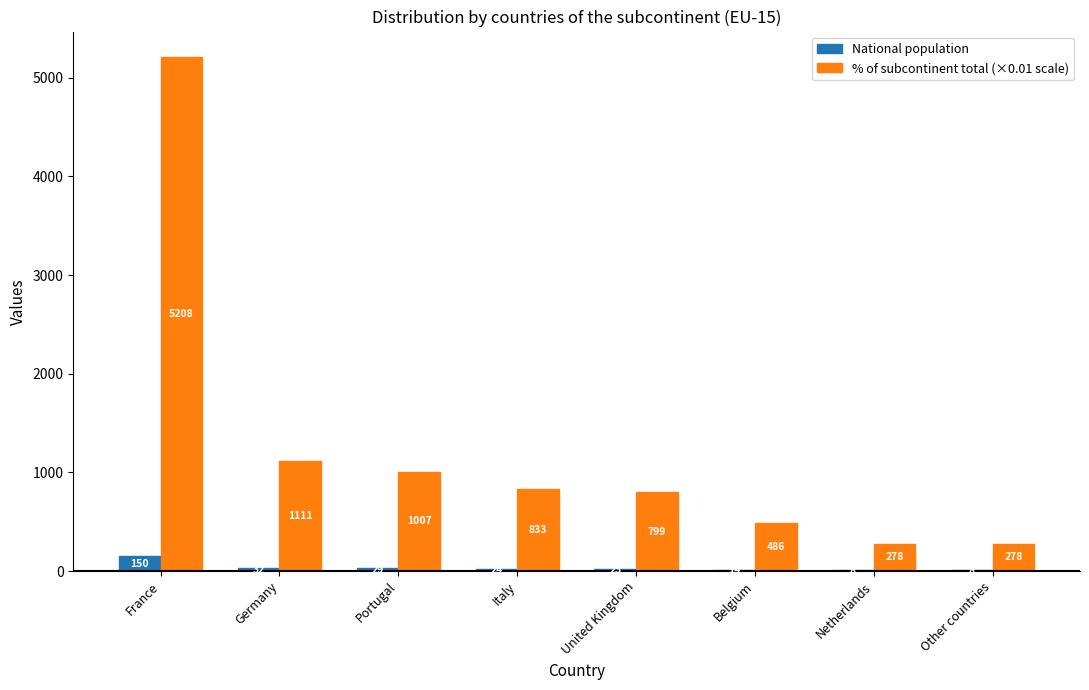

Is the value of National population at Other countries greater than the value of % of subcontinent total (×0.01 scale) at Portugal?

No